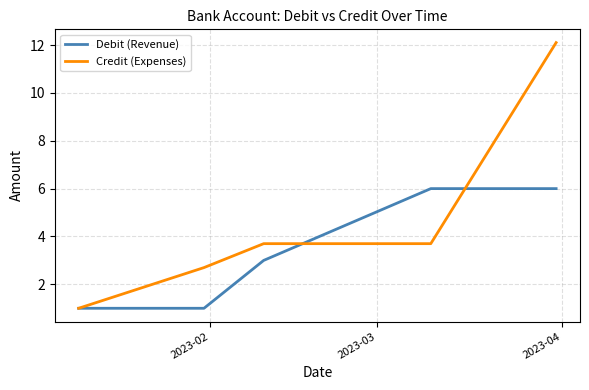

Which series has the largest range (max minus min)?

Credit (Expenses)